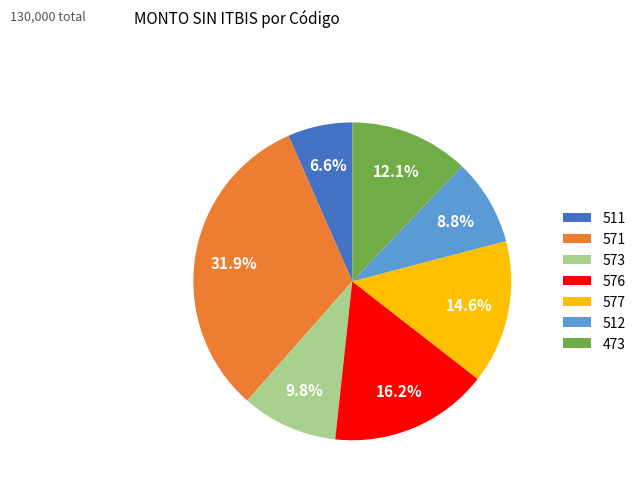

The 473 slice represents 12% of the pie. True or false?

True